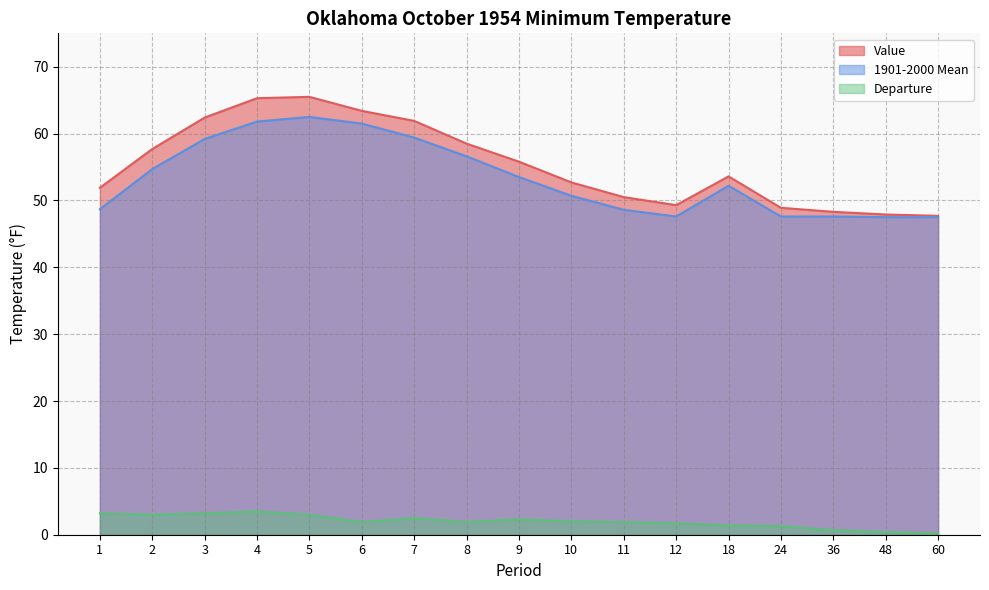

Where is the first local maximum for Departure?

4